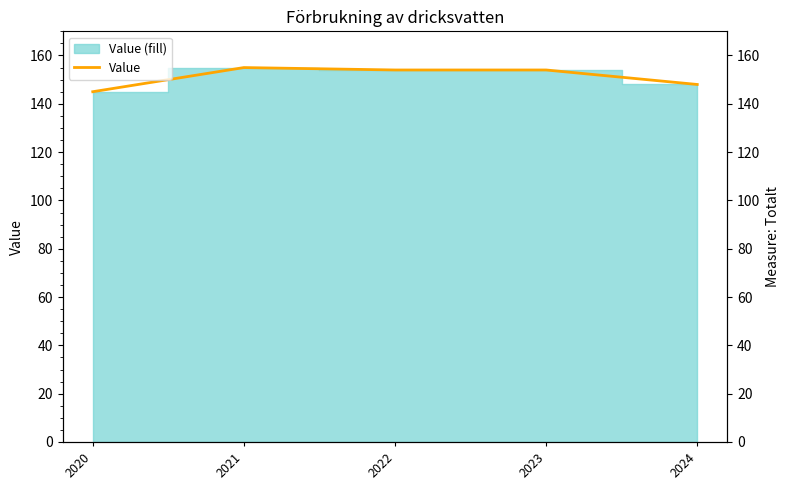

What is the difference between the values at 2020 and 2023?

9